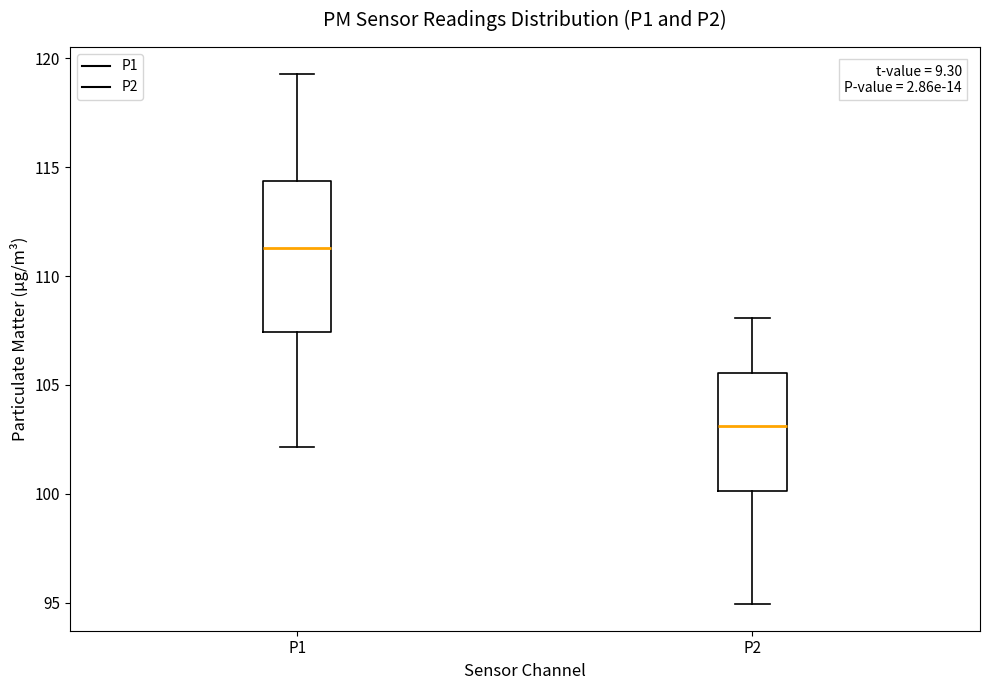

Which box's median line is the lowest?

P2